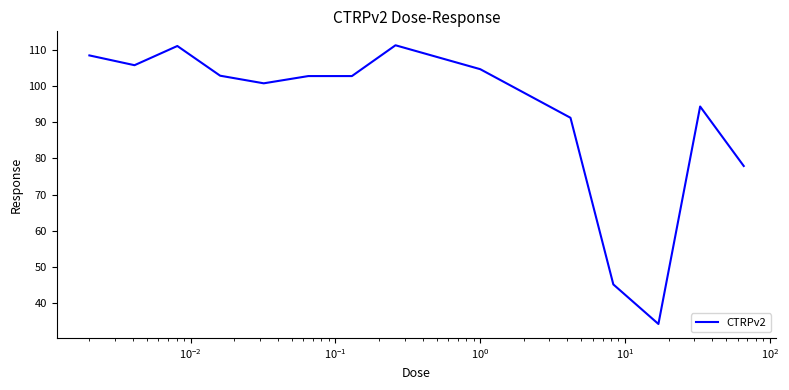

What is the smallest value displayed?

34.3